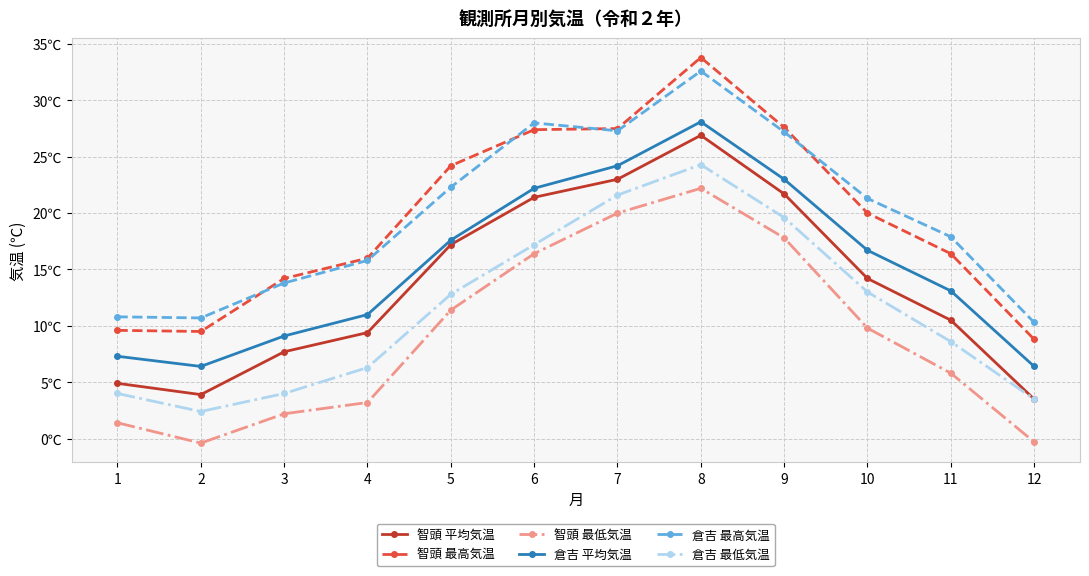

List the labels in order of 智頭 最低気温 value, smallest first.

2, 12, 1, 3, 4, 11, 10, 5, 6, 9, 7, 8